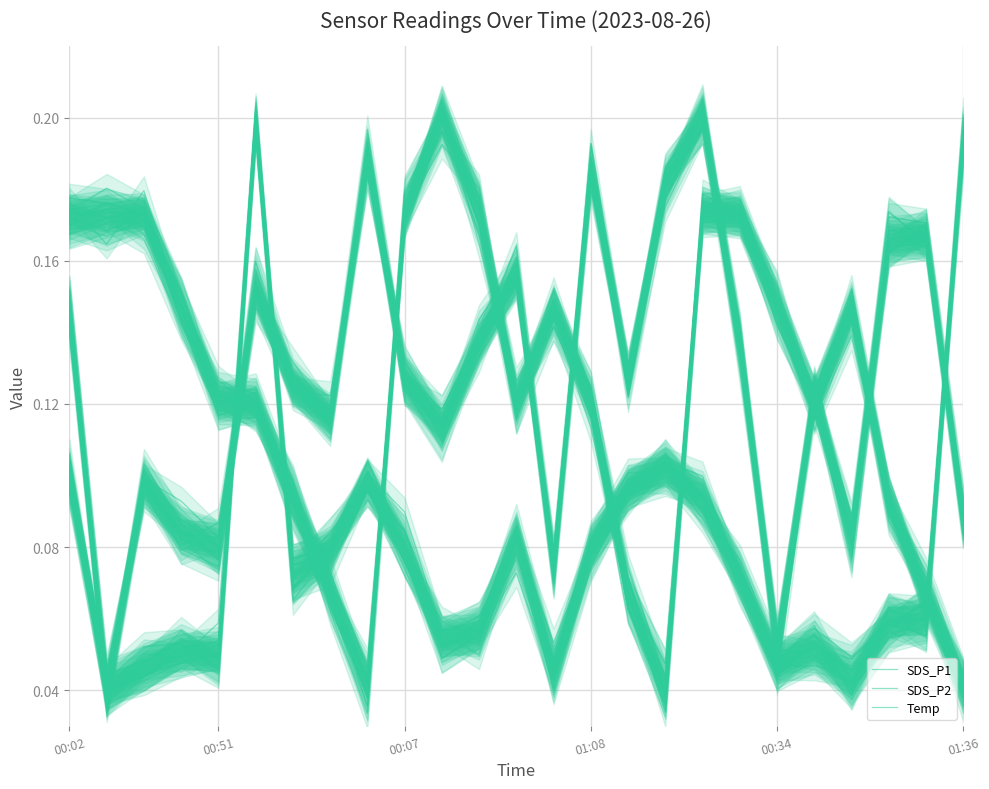

What are all the series names shown in the legend?

SDS_P1, SDS_P2, Temp